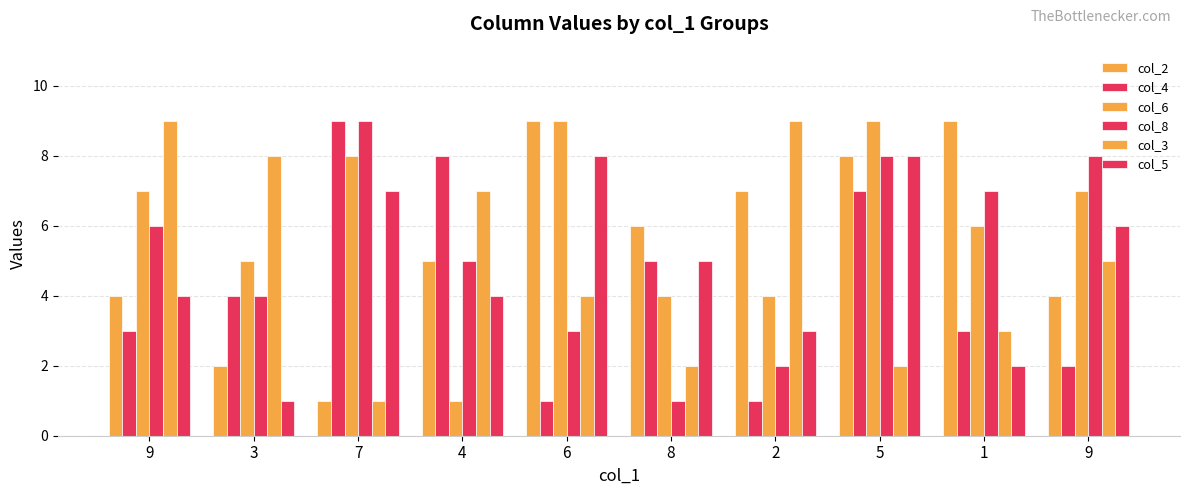

What is the total value across all series at 8?

23